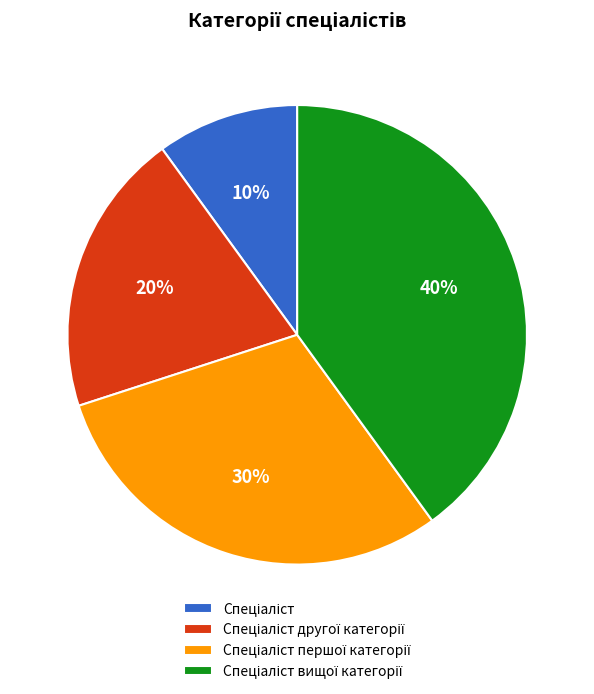

Is there a majority slice in this chart?

No